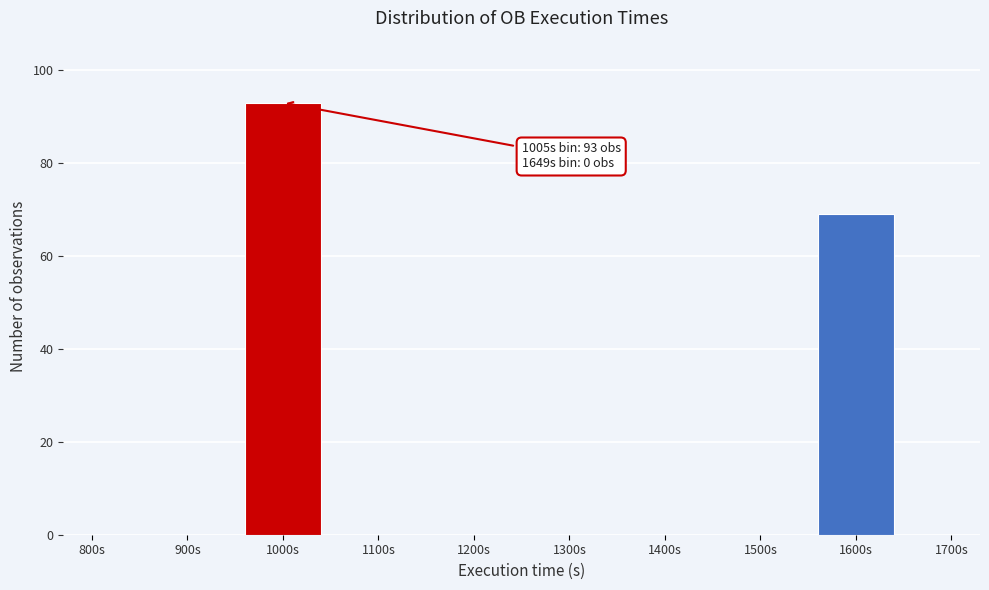

Reading left to right, extract all data points from this chart.

800s=0	900s=0	1000s=93	1100s=0	1200s=0	1300s=0	1400s=0	1500s=0	1600s=69	1700s=0